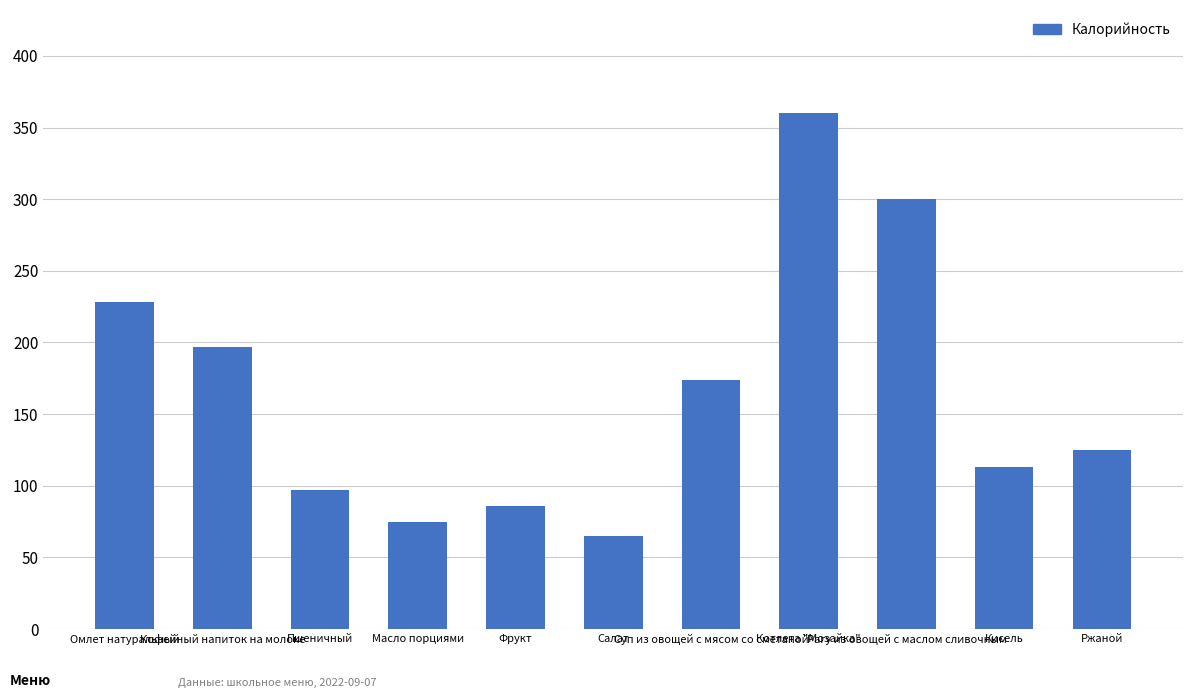

What is the sum of all values?

1820